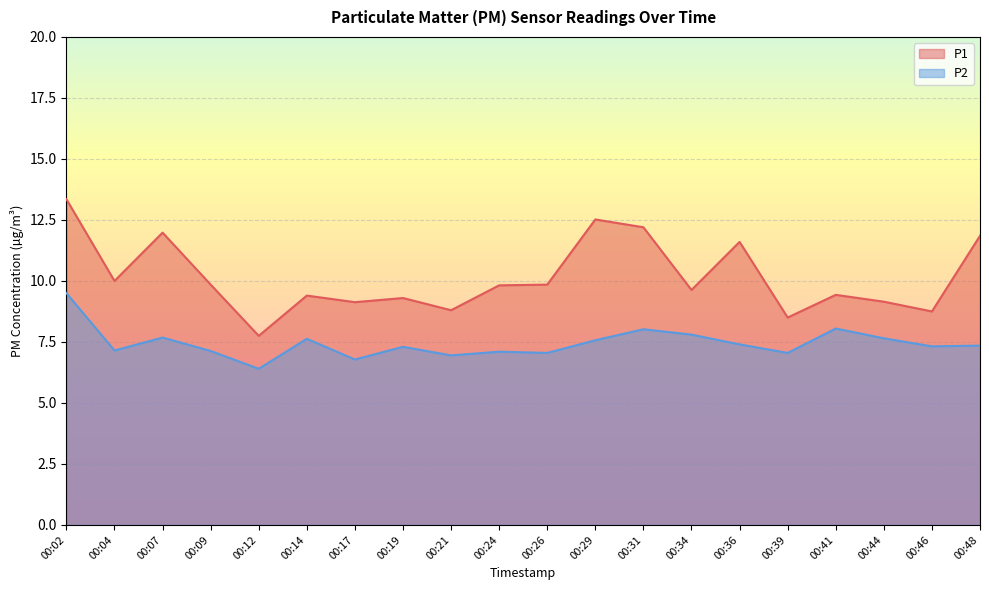

True or false: P2 and P1 intersect in this chart.

False